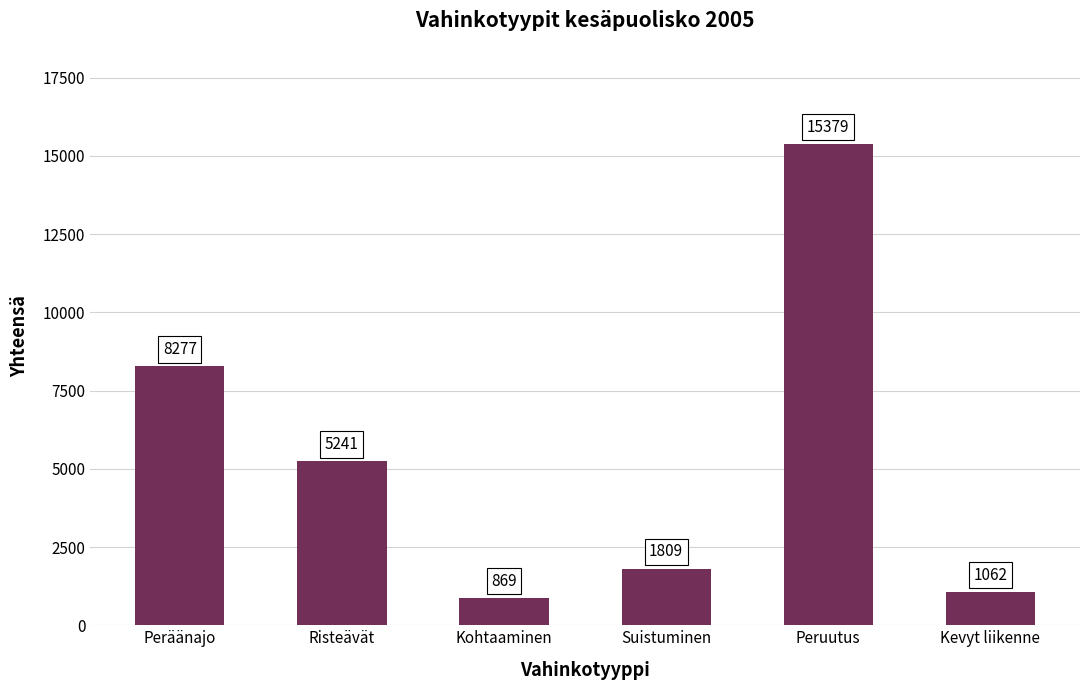

Reading left to right, what are all the values shown in this chart?

8277	5241	869	1809	15379	1062